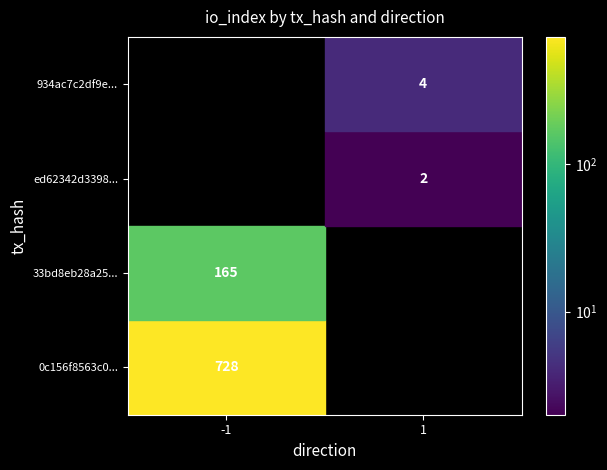

What is the greatest value displayed?

728